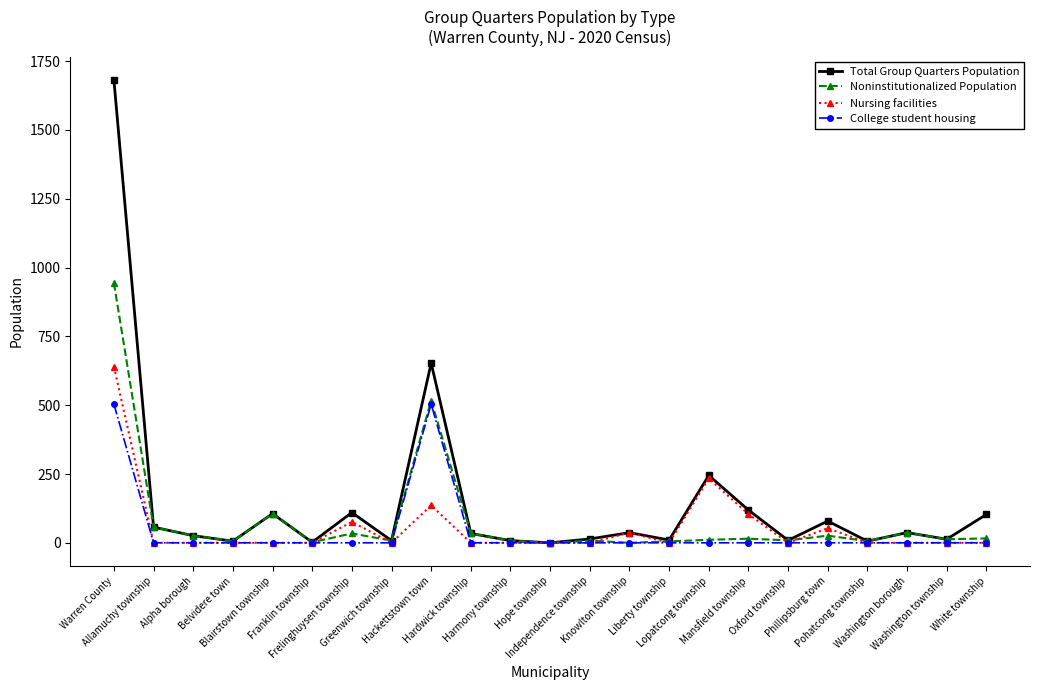

Rank the series by their maximum value, from lowest to highest.

College student housing, Nursing facilities, Noninstitutionalized Population, Total Group Quarters Population